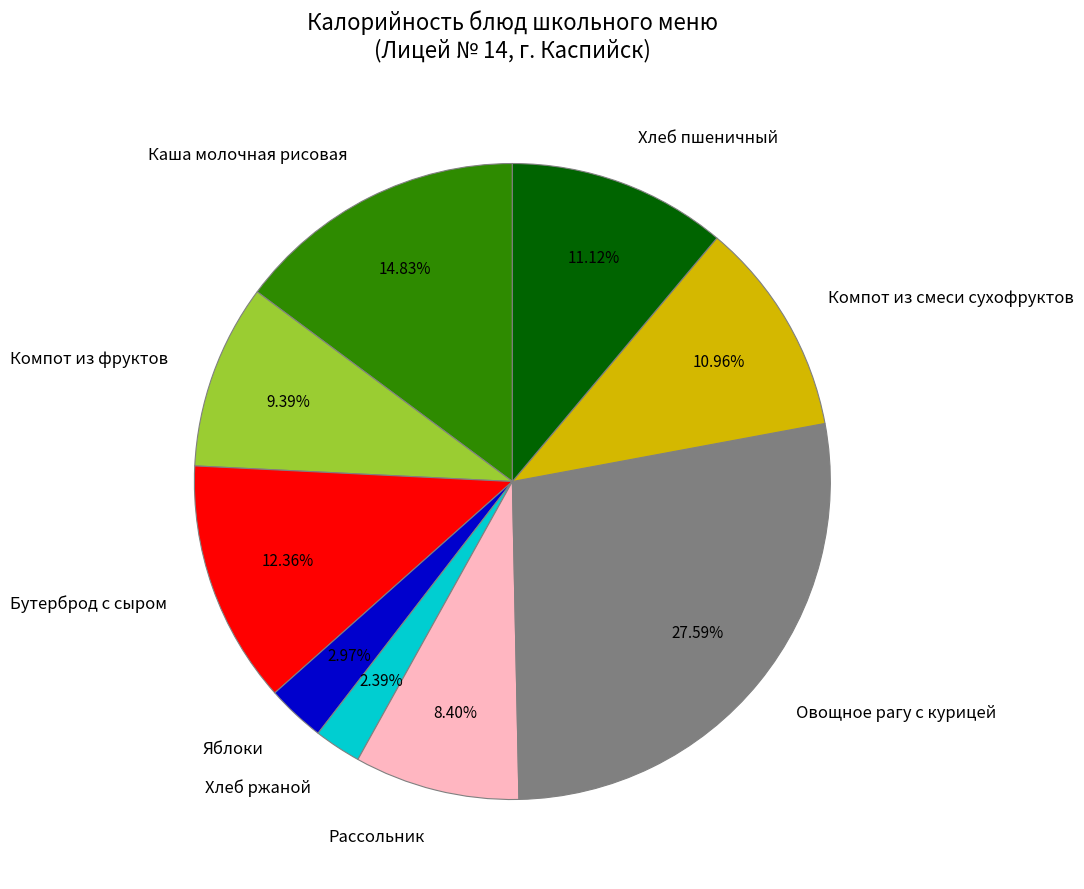

Which has a higher value, Каша молочная рисовая or Хлеб ржаной?

Каша молочная рисовая